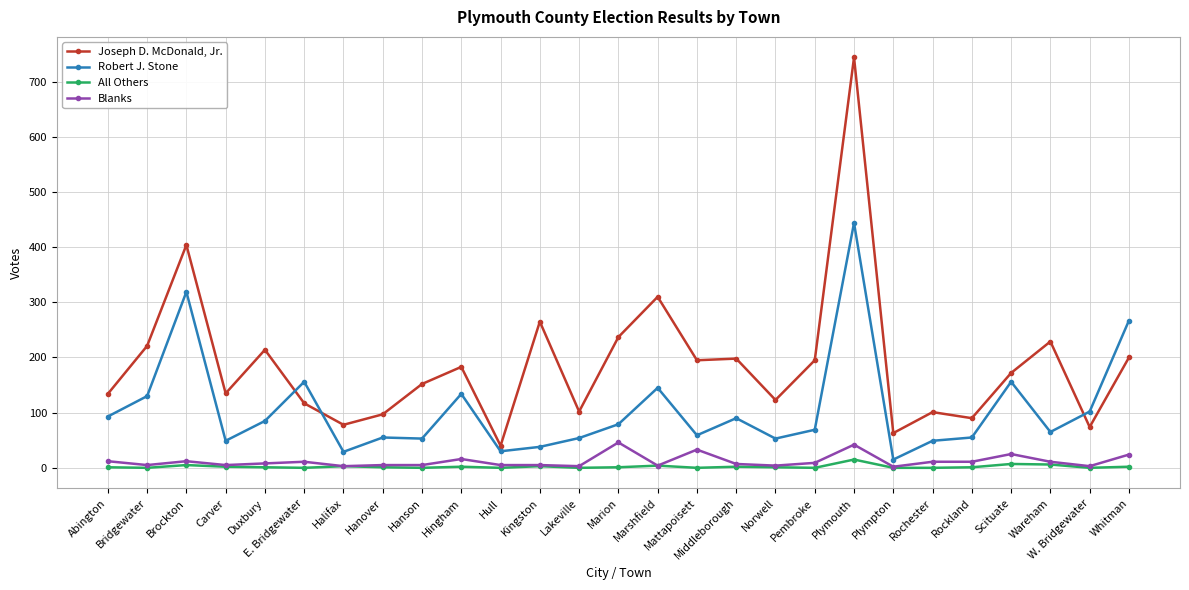

Which series has the widest spread of values?

Joseph D. McDonald, Jr.